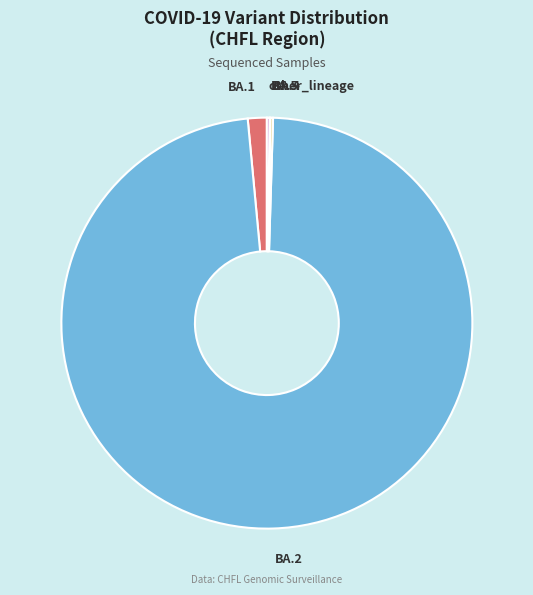

Does any single category account for the majority?

Yes